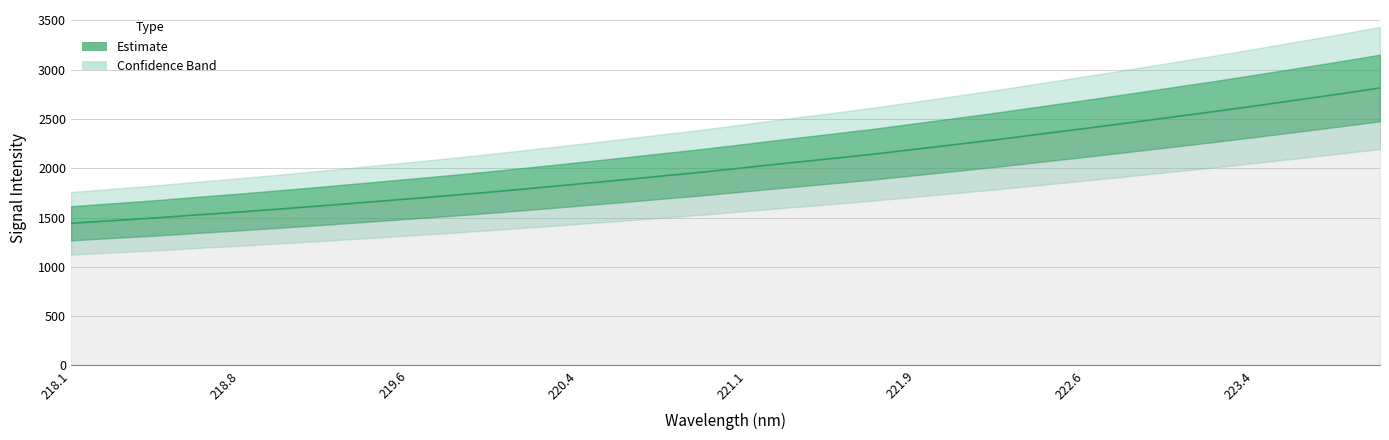

What value does the data have at 223.7895?

2751.2